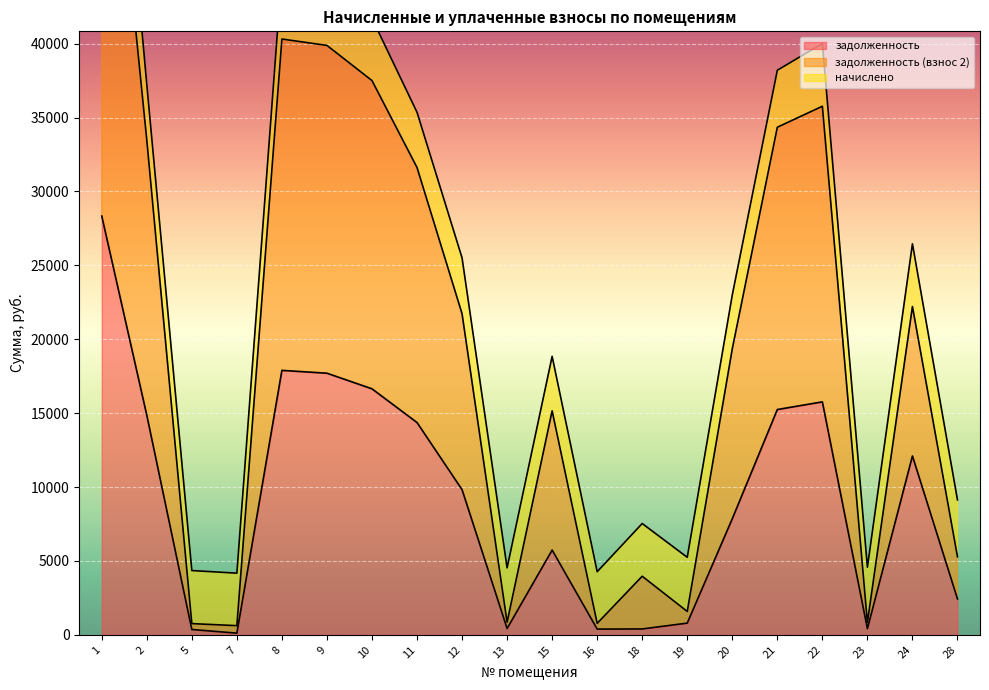

What is the value of the задолженность (взнос 2) point at the 17th from the left?

35768.7